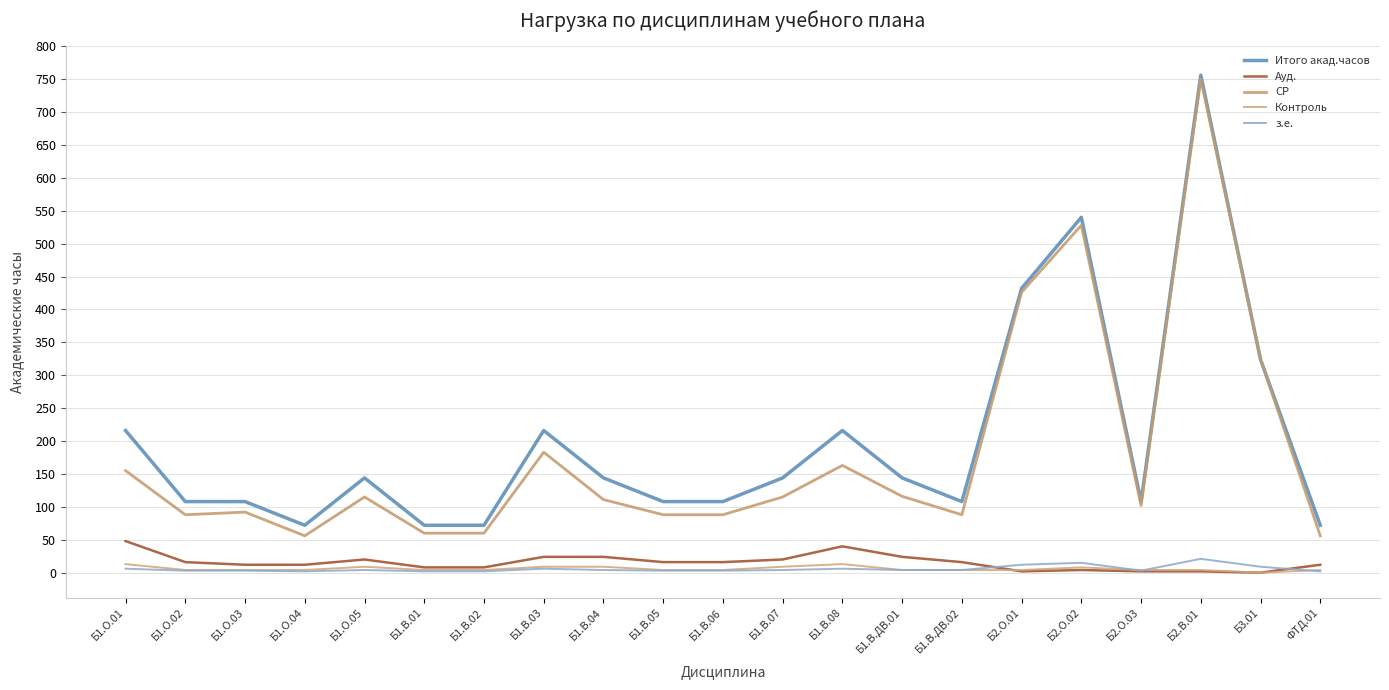

What is the label of the 15th point from the right?

Б1.В.02